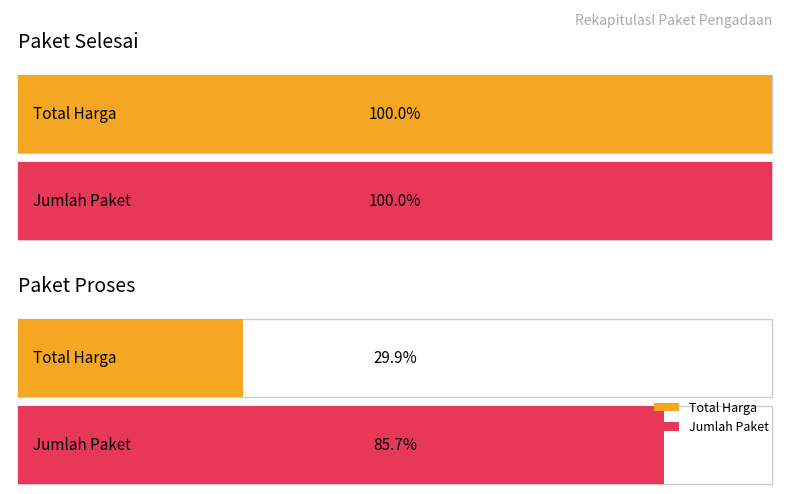

Is it true that Paket Proses equals 59334303 at DINAS SOSIAL?

False